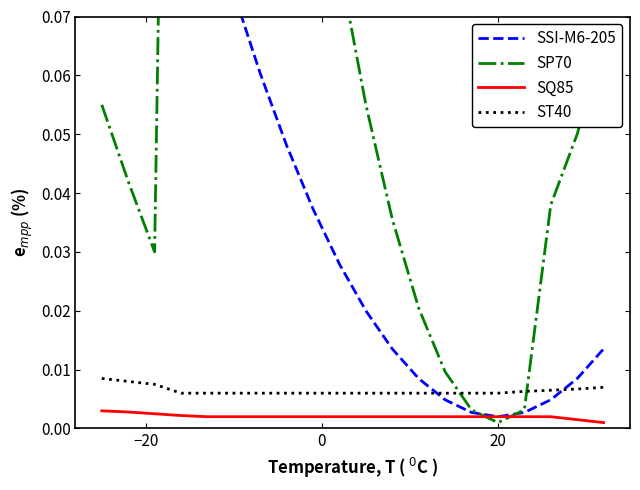

True or false: SP70 and SSI-M6-205 cross at least once.

True